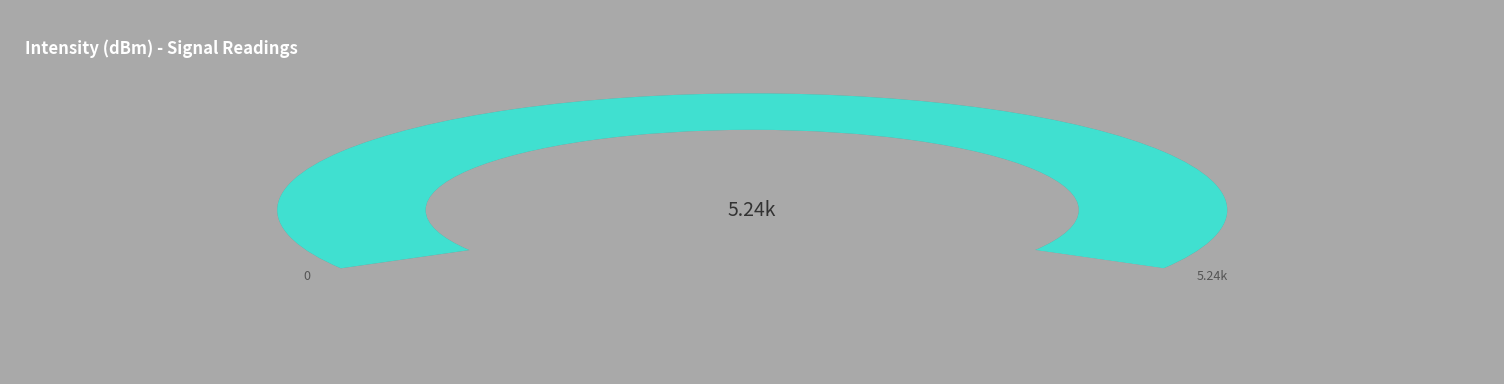

The 32 slice represents 15% of the pie. True or false?

False